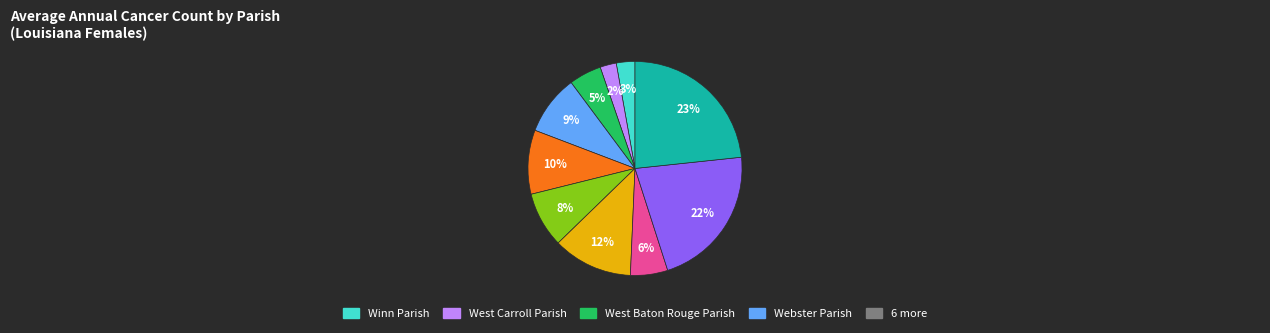

How many slices are in this pie chart?

10